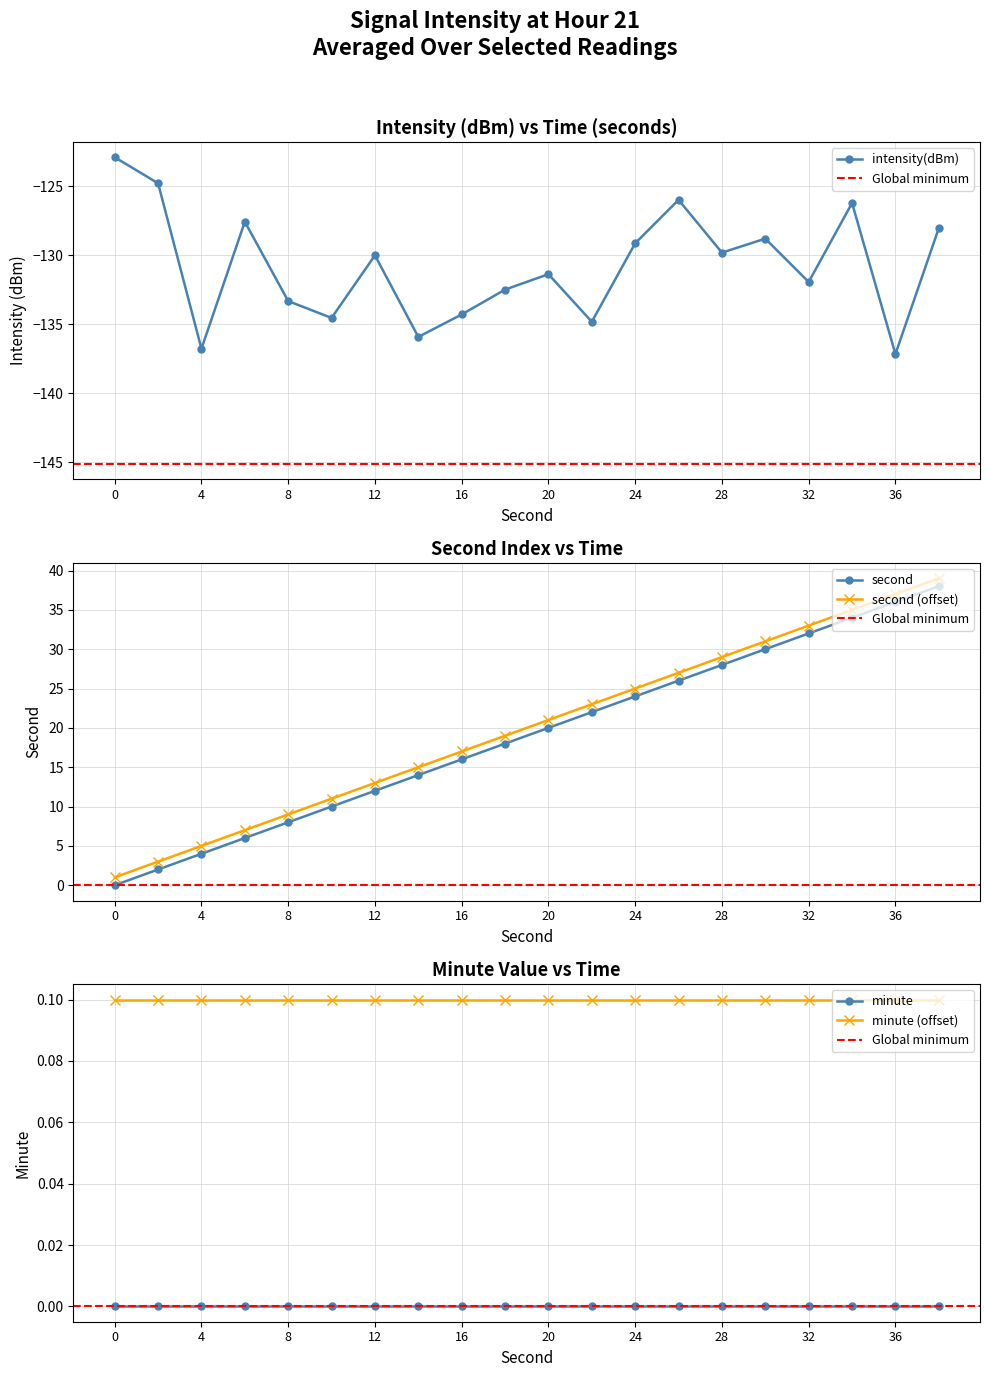

Is it true that intensity(dBm) equals -62.0 at 4?

False